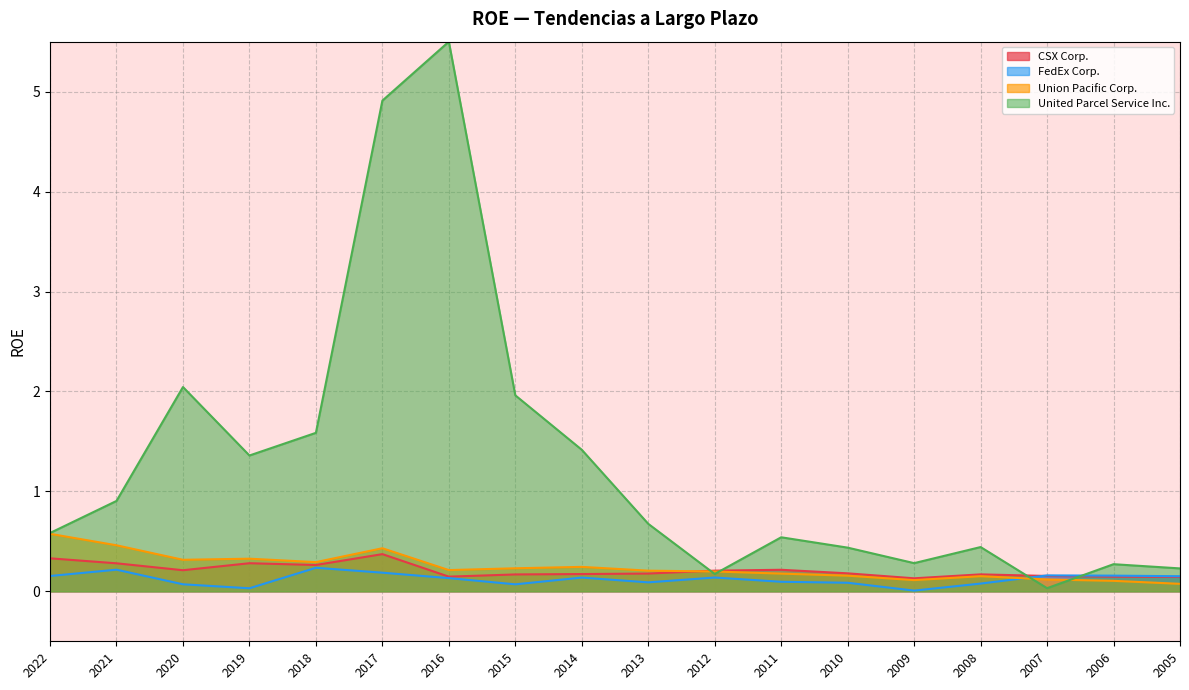

At which category does Union Pacific Corp. reach its first local peak?

2019